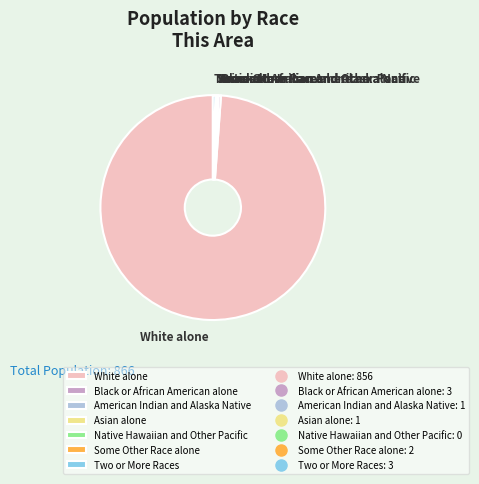

Is it true that Black or African American alone is 0% of the pie?

True